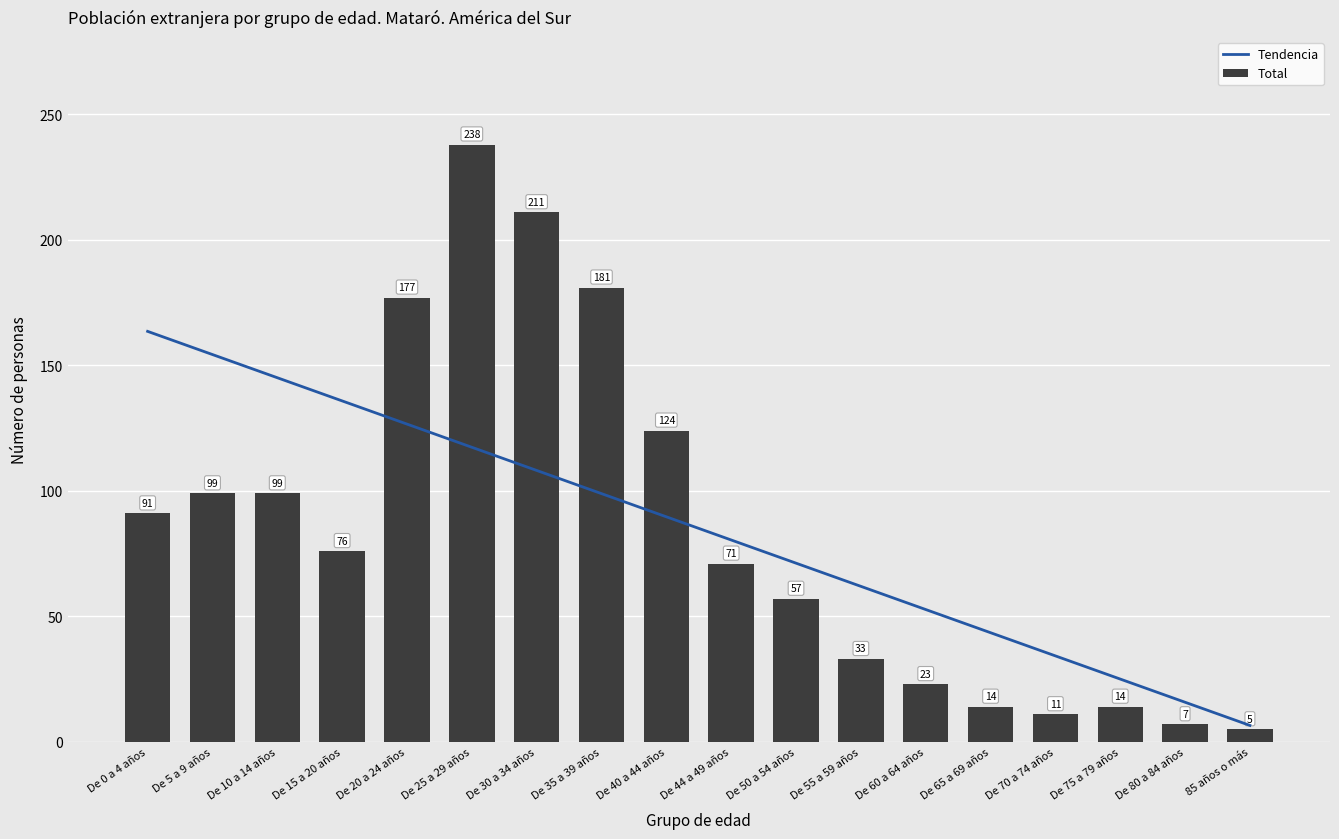

What is the value of the 17th bar from the left?

7